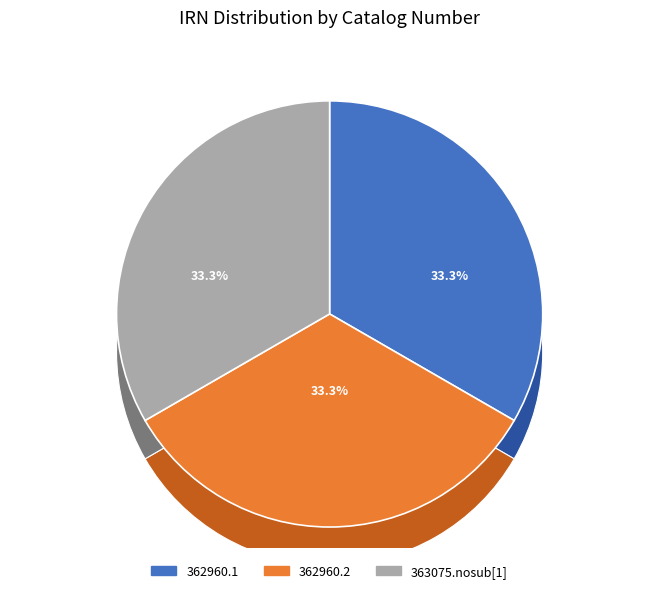

Is there any slice that represents more than half of the pie?

No